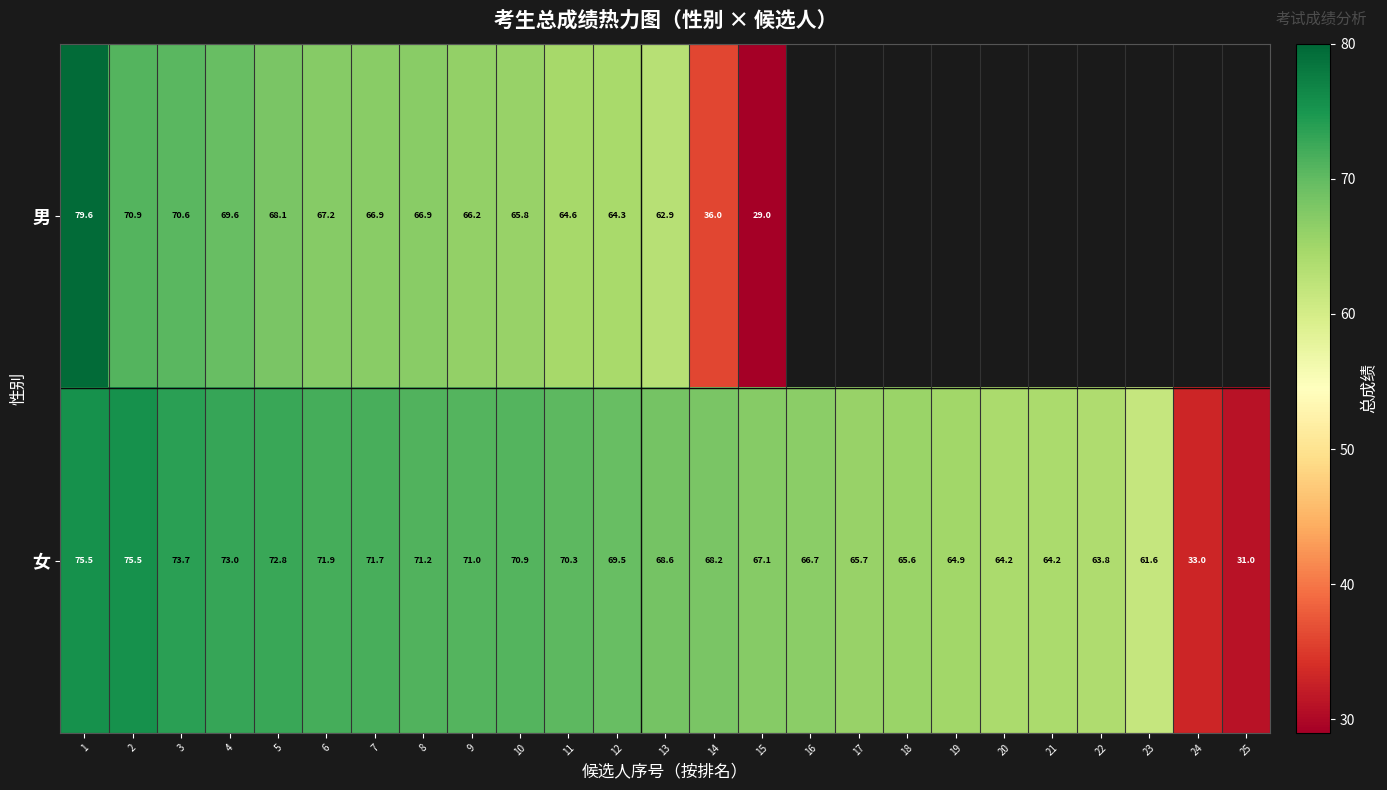

Which has a higher value, 15 or 14?

14